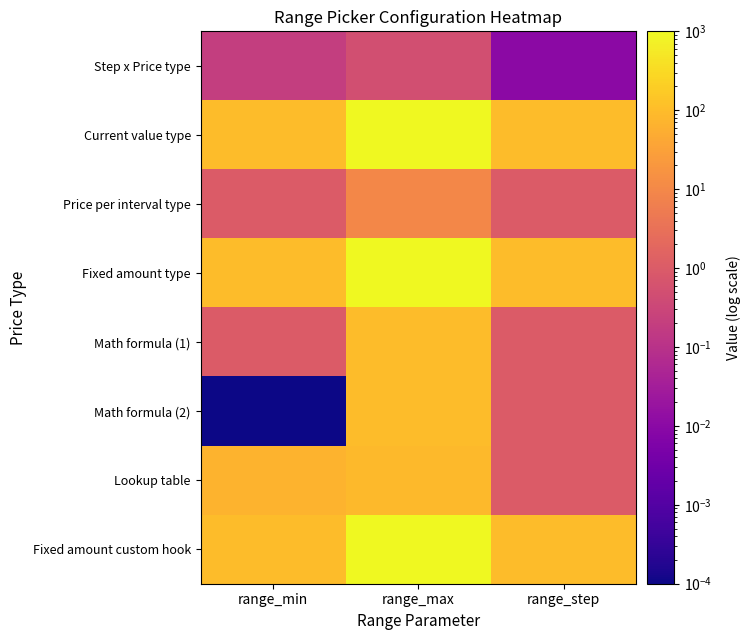

Reading right to left, transcribe all the data shown in this chart.

Step x Price type: range_step=0.0	range_max=0.5	range_min=0.2
Current value type: range_step=100.0	range_max=1000.0	range_min=100.0
Price per interval type: range_step=1.0	range_max=10.0	range_min=1.0
Fixed amount type: range_step=100.0	range_max=1000.0	range_min=100.0
Math formula (1): range_step=1.0	range_max=100.0	range_min=1.0
Math formula (2): range_step=1.0	range_max=100.0	range_min=0.0
Lookup table: range_step=1.0	range_max=90.0	range_min=70.0
Fixed amount custom hook: range_step=100.0	range_max=1000.0	range_min=100.0